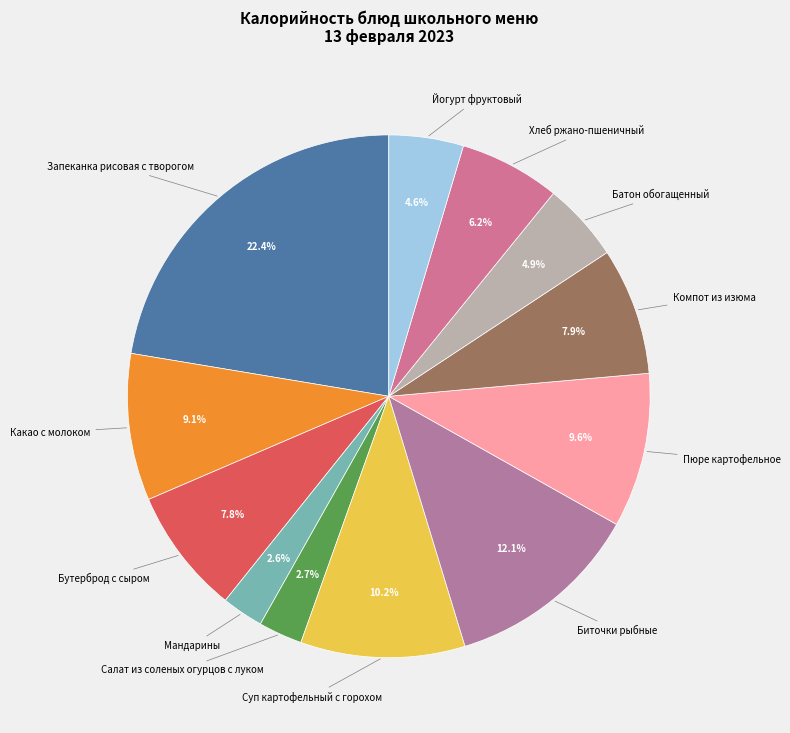

Approximately how many times larger is the value at Компот из изюма compared to Бутерброд с сыром?

1.0